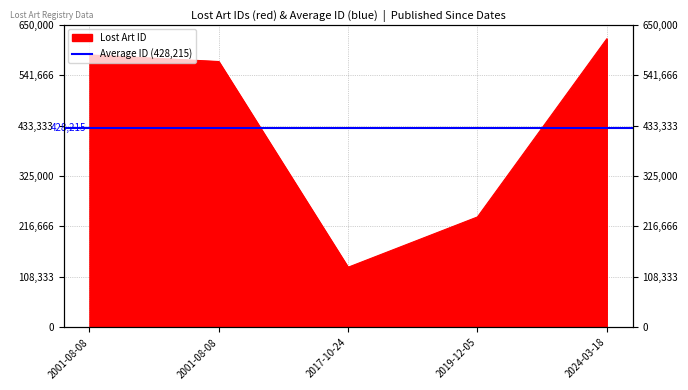

What is the label of the 3rd point from the right?

2017-10-24